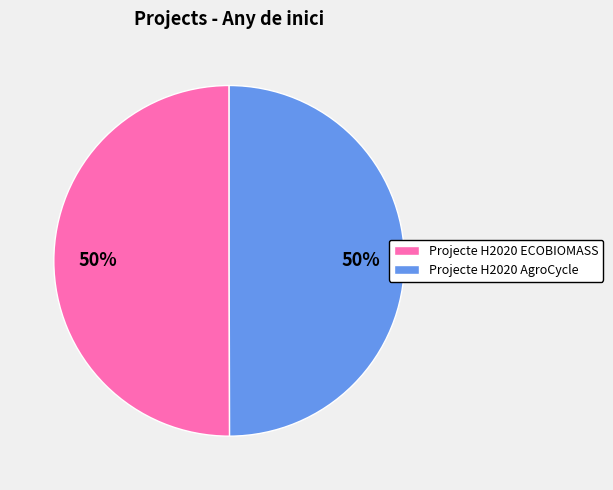

Combined, do Projecte H2020 ECOBIOMASS and Projecte H2020 AgroCycle account for over 50%?

Yes